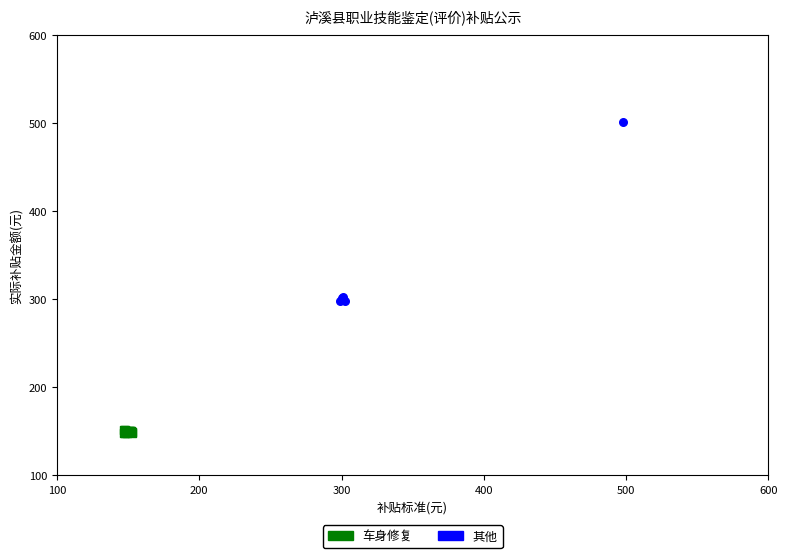

Which series contains the lowest Y value?

车身修复